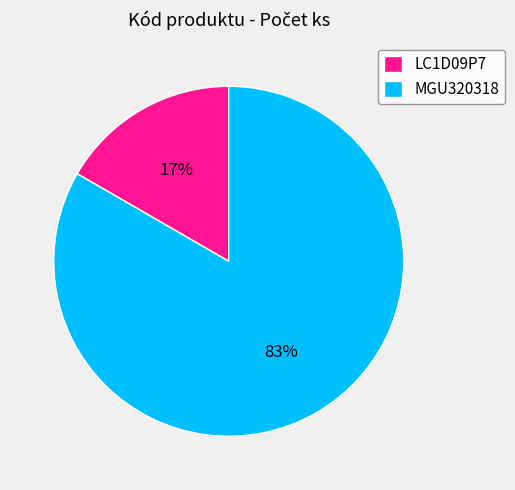

Which slice is the largest?

MGU320318